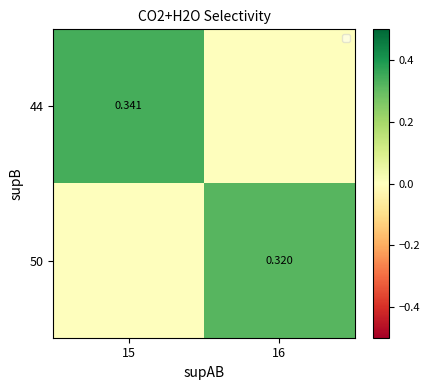

What is the total value across all series at 16?

0.3